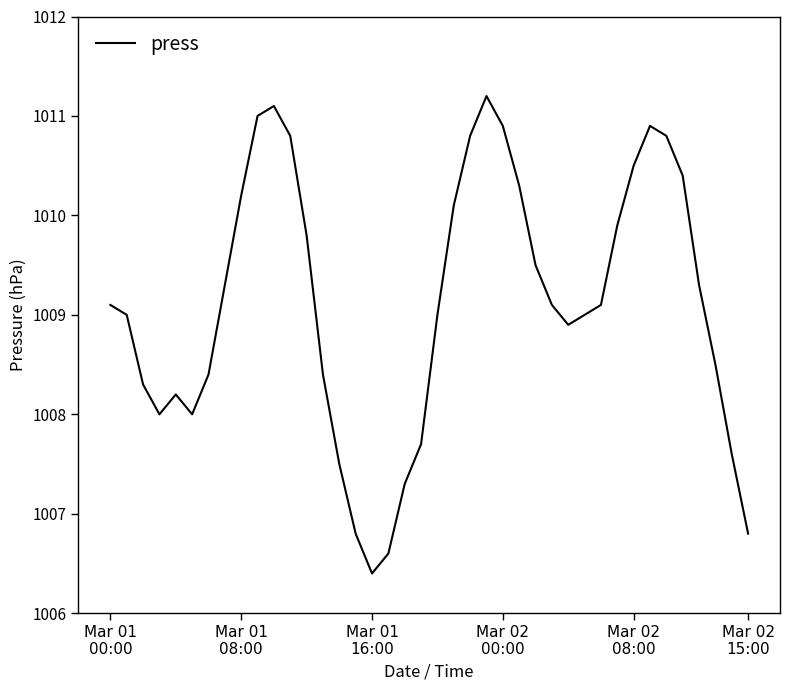

What is the difference between the maximum and minimum values?

4.8